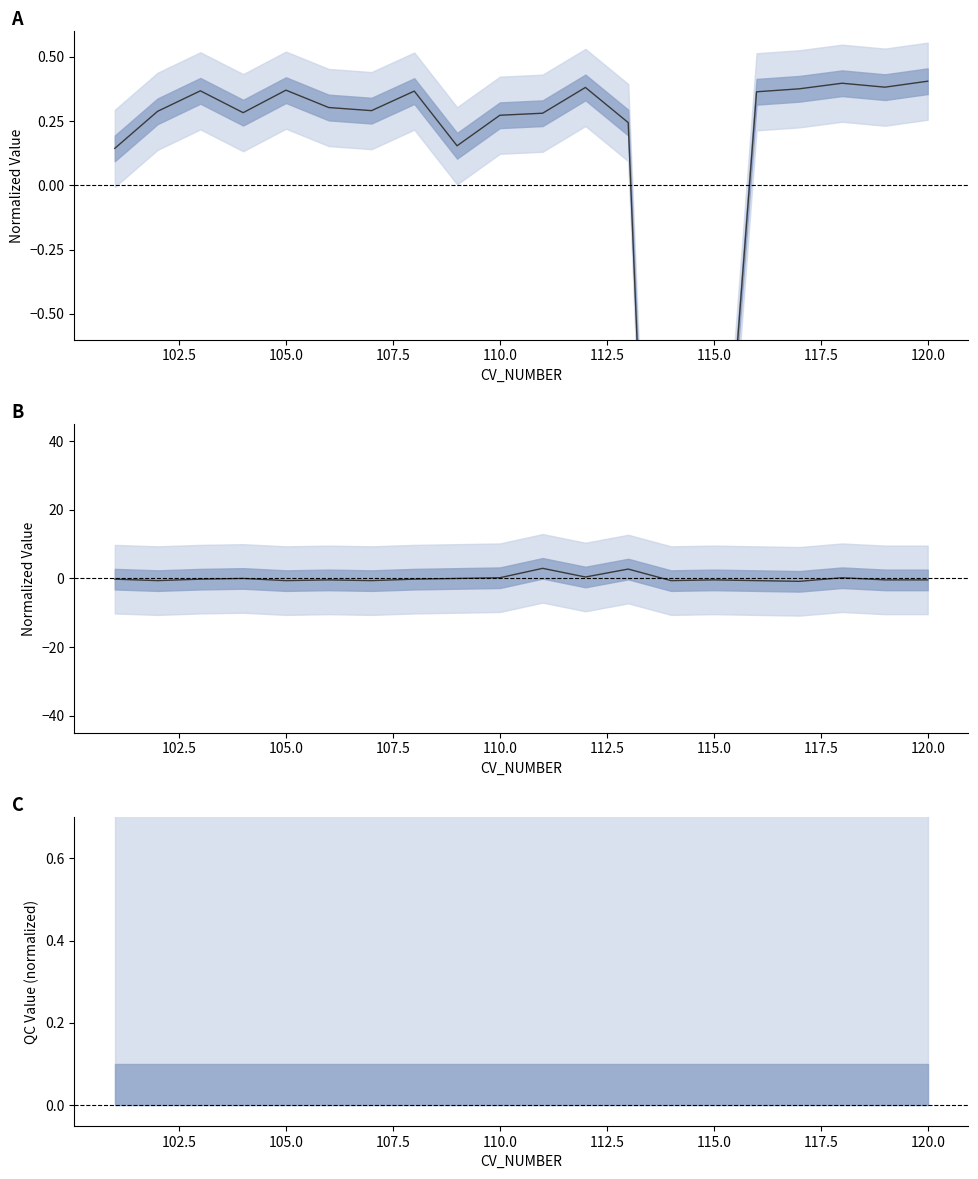

At which category does STOP_IMMERSION reach its first local peak?

103